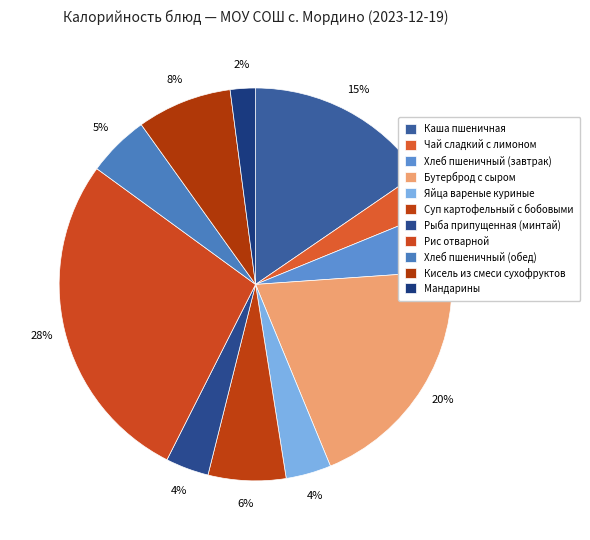

How much of the chart is everything except Рис отварной?

72.4%